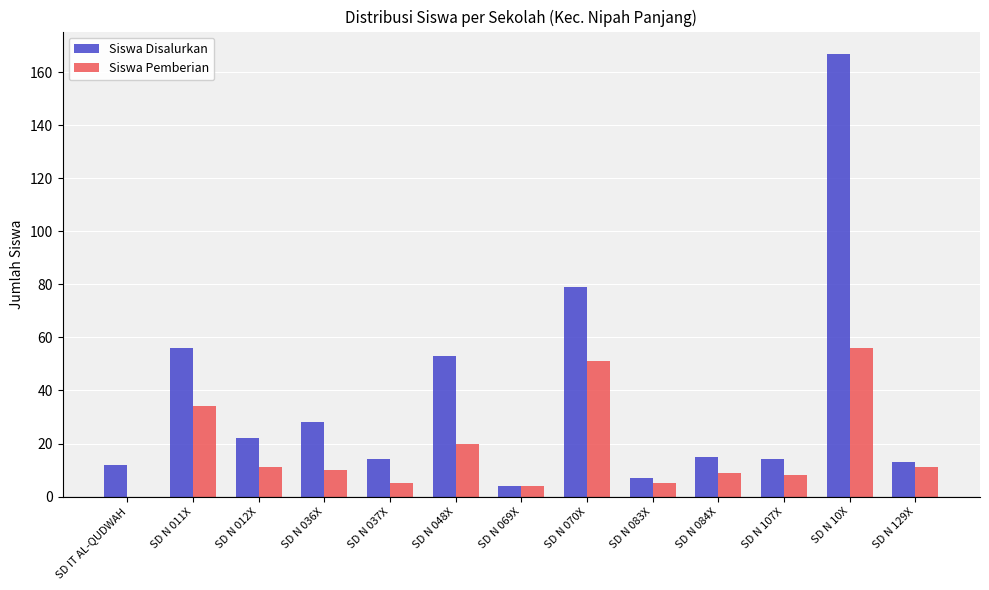

At which label does Siswa Disalurkan reach its peak?

SD N 10X